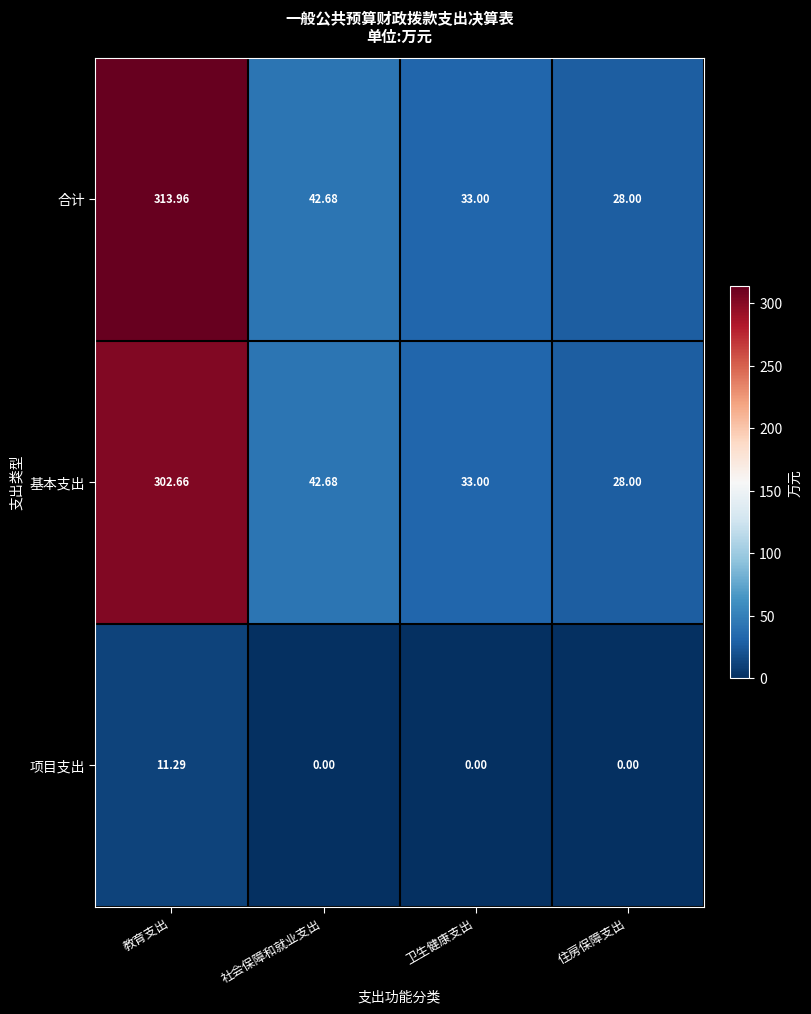

Which series has the largest range (max minus min)?

合计